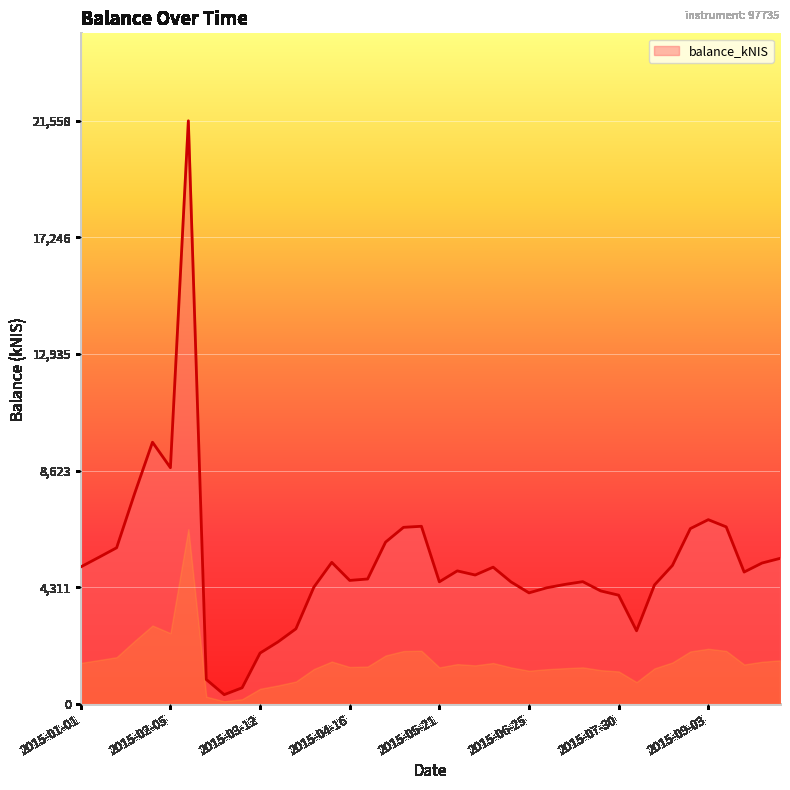

Which label corresponds to the smallest value in the chart?

2015-02-26